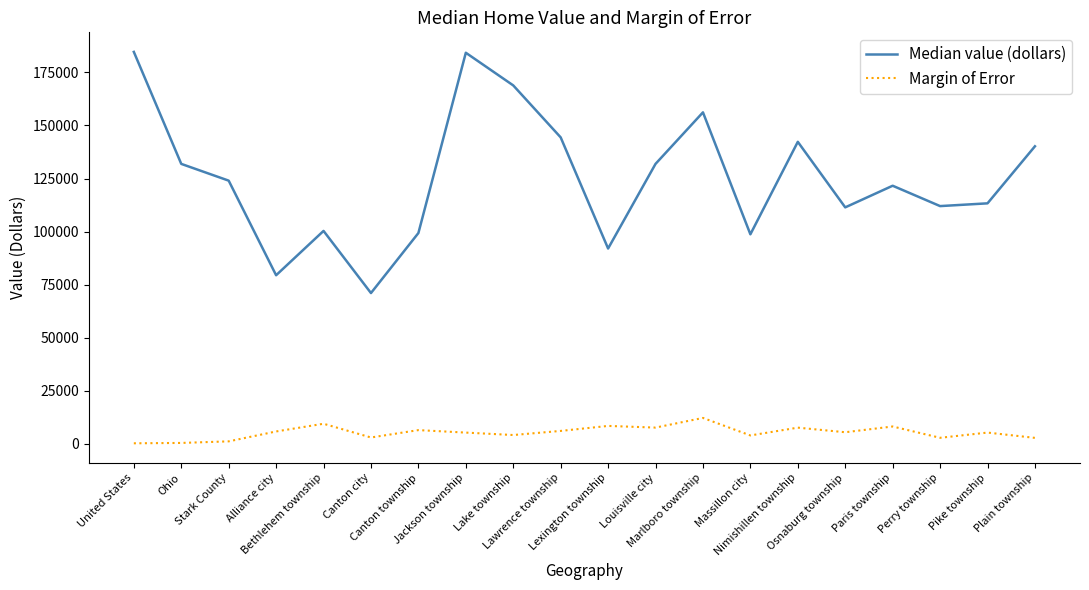

What is the difference between the Margin of Error values at Ohio and Bethlehem township?

9048